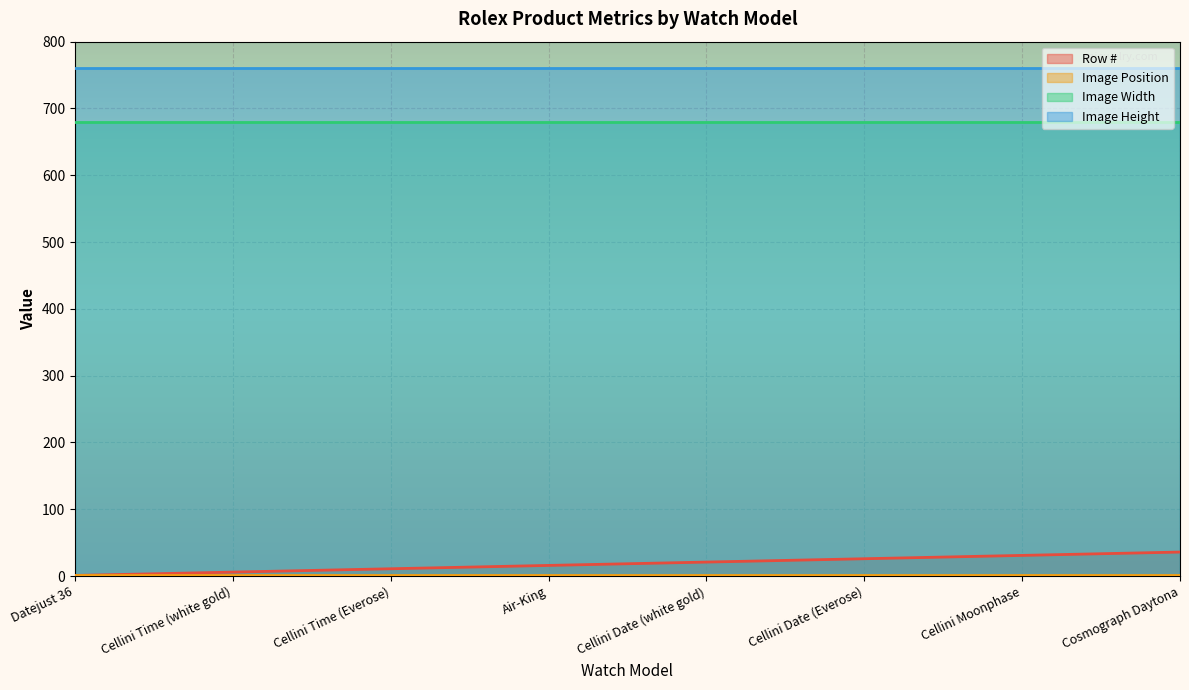

Count the number of categories in the chart.

8